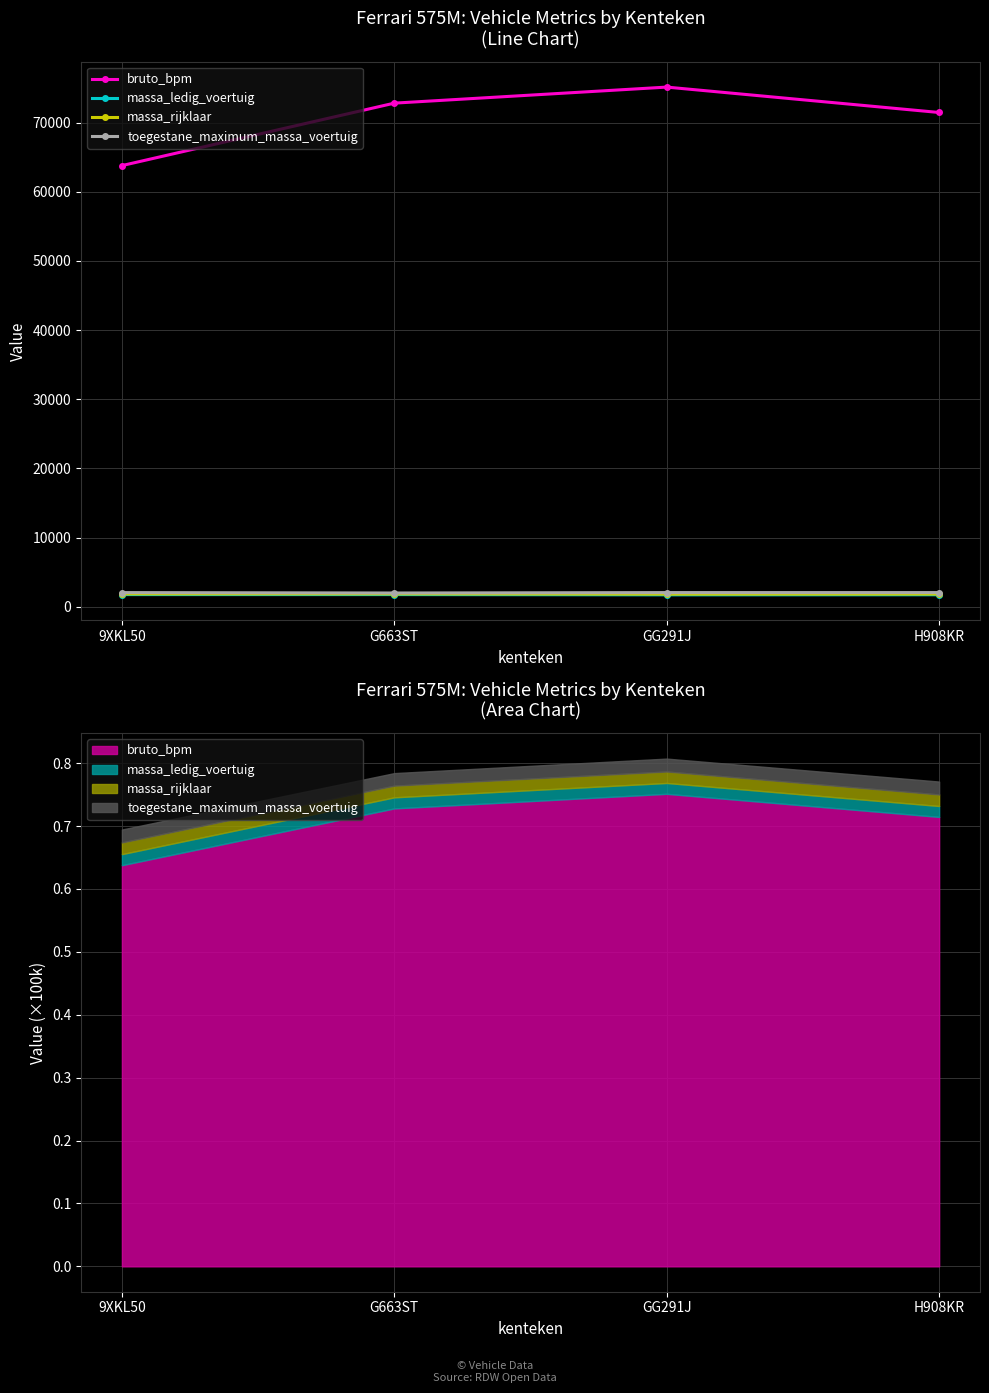

What are all the series names shown in the legend?

bruto_bpm, massa_ledig_voertuig, massa_rijklaar, toegestane_maximum_massa_voertuig